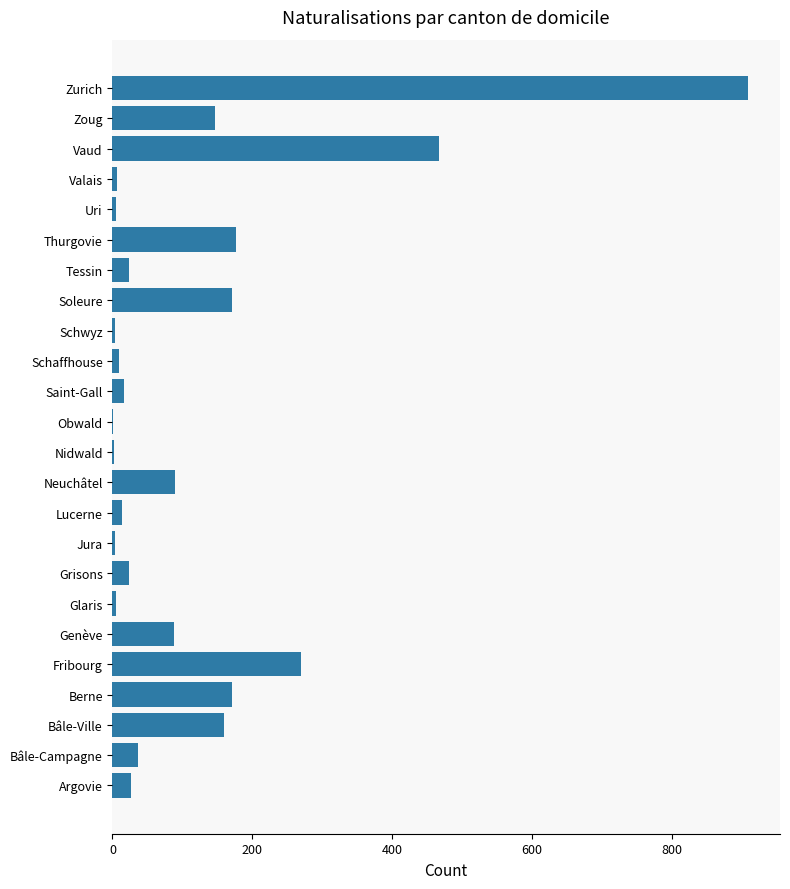

What is the change in value from Bâle-Ville to Tessin?

-135